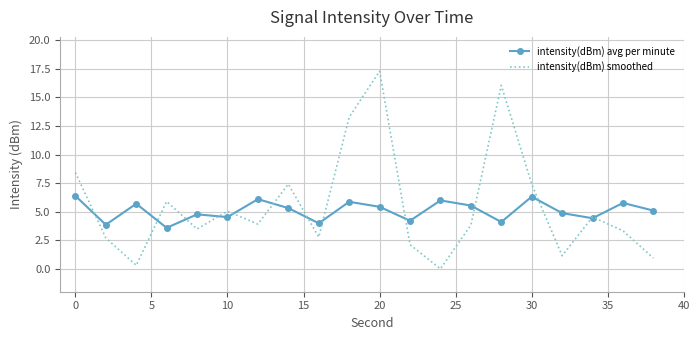

What is the maximum value for intensity(dBm) avg per minute?

6.4